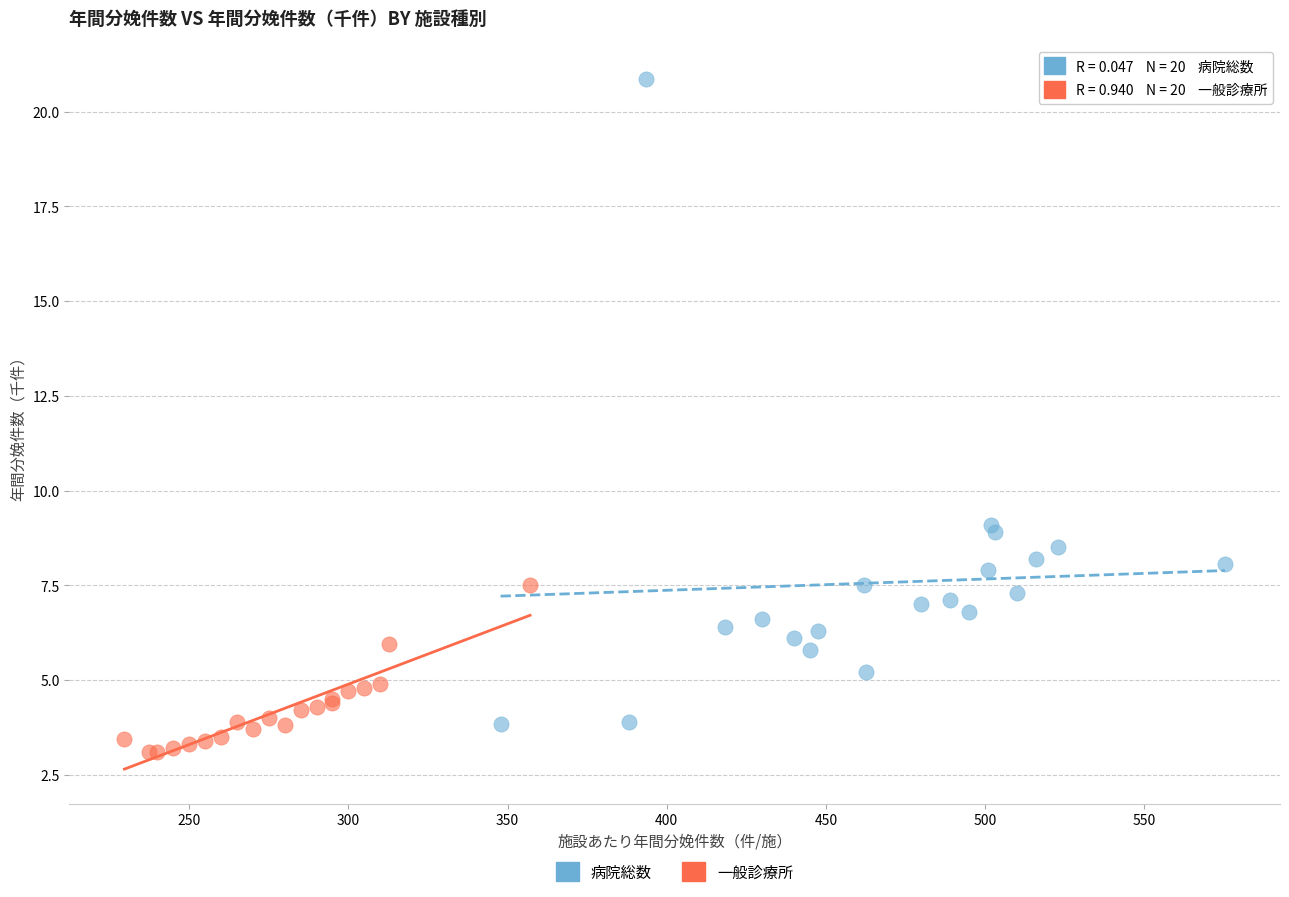

Which series contains the highest Y value?

病院総数